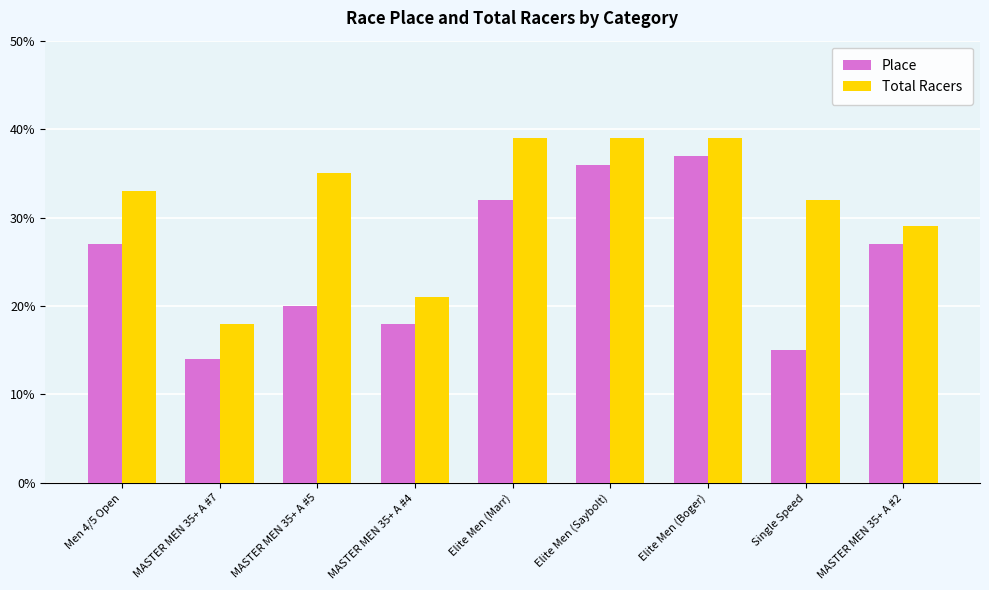

What is the label of the 6th bar from the right?

MASTER MEN 35+ A #4